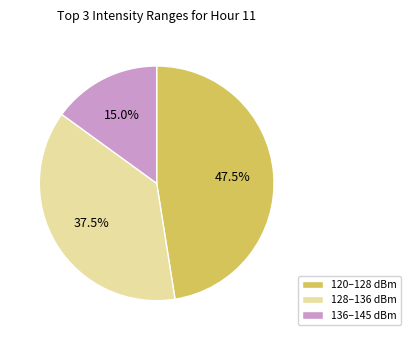

Between 128–136 dBm and 136–145 dBm, which is larger?

128–136 dBm